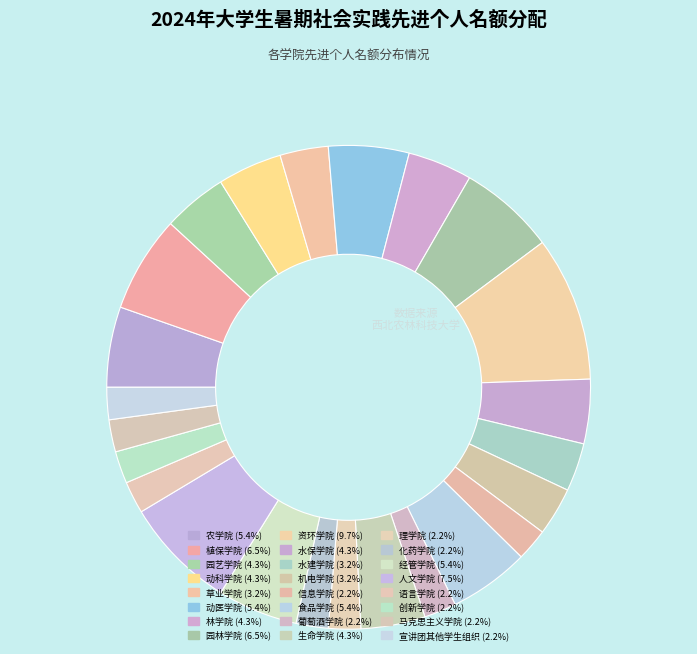

Between 机电学院 and 动科学院, which is larger?

动科学院